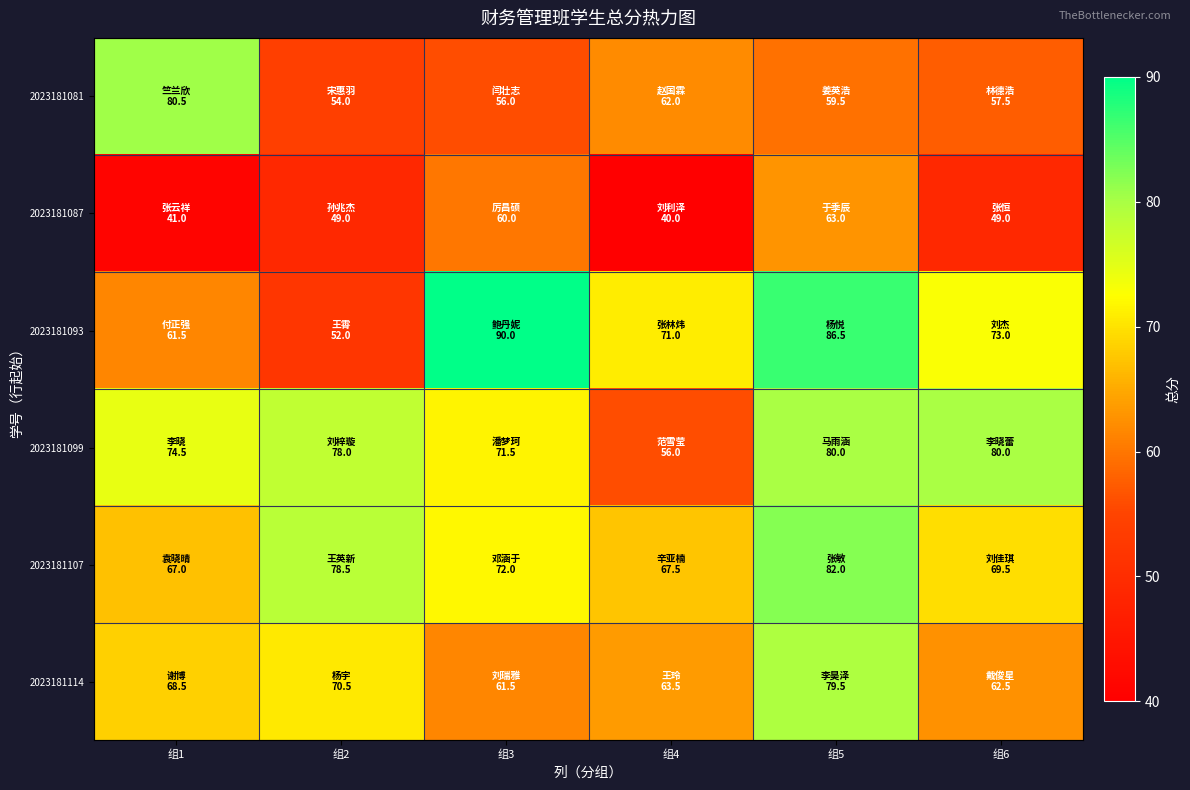

Between 组4 and 组5, which series saw the biggest shift?

2023181099